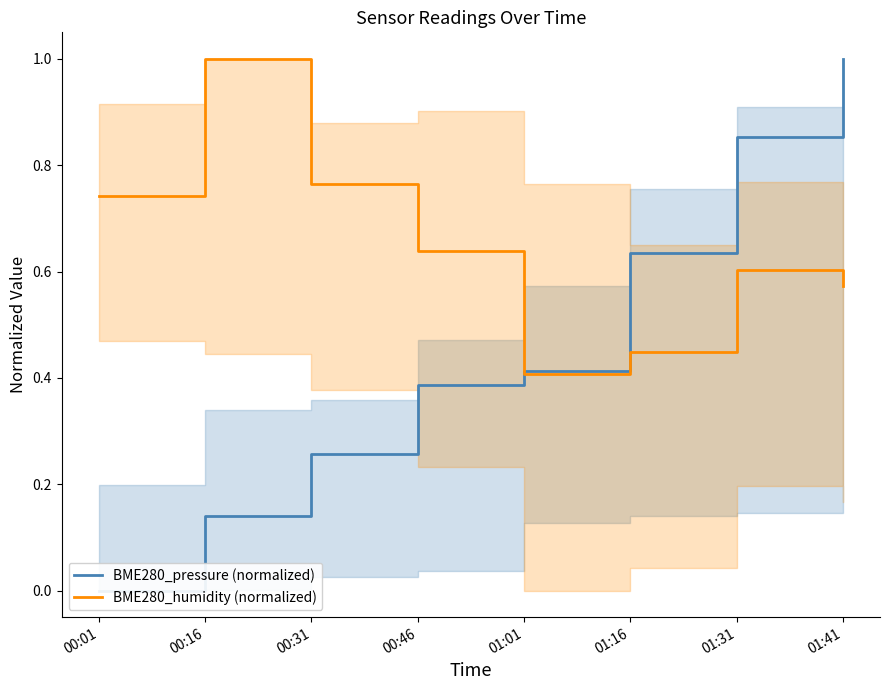

Reading right to left, transcribe all the data shown in this chart.

BME280_pressure (normalized): 1.0	0.9	0.6	0.4	0.4	0.3	0.1	0.0
BME280_humidity (normalized): 0.6	0.6	0.4	0.4	0.6	0.8	1.0	0.7